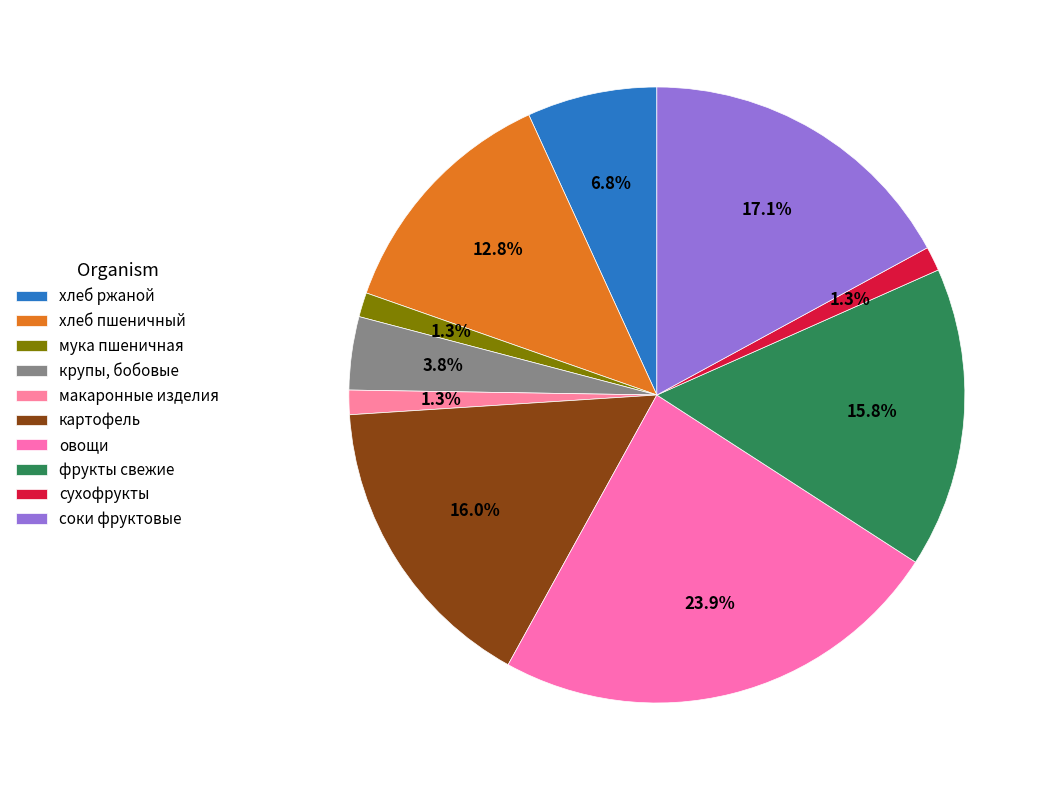

What is the change in value from овощи to сухофрукты?

-66.2